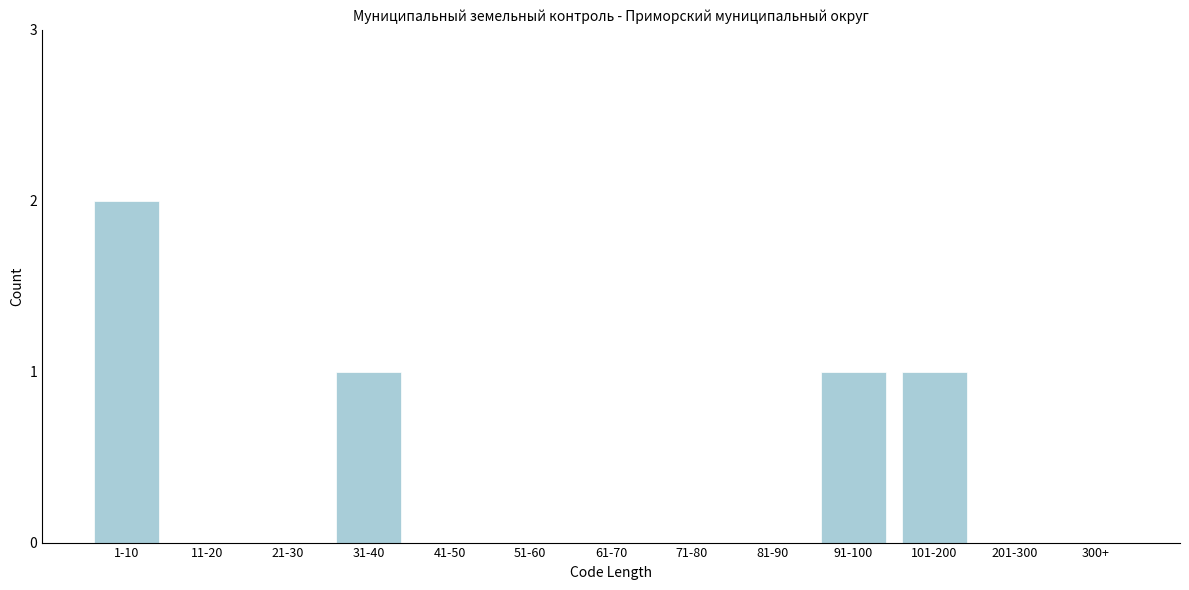

Reading left to right, extract all data points from this chart.

1-10=2	11-20=0	21-30=0	31-40=1	41-50=0	51-60=0	61-70=0	71-80=0	81-90=0	91-100=1	101-200=1	201-300=0	300+=0